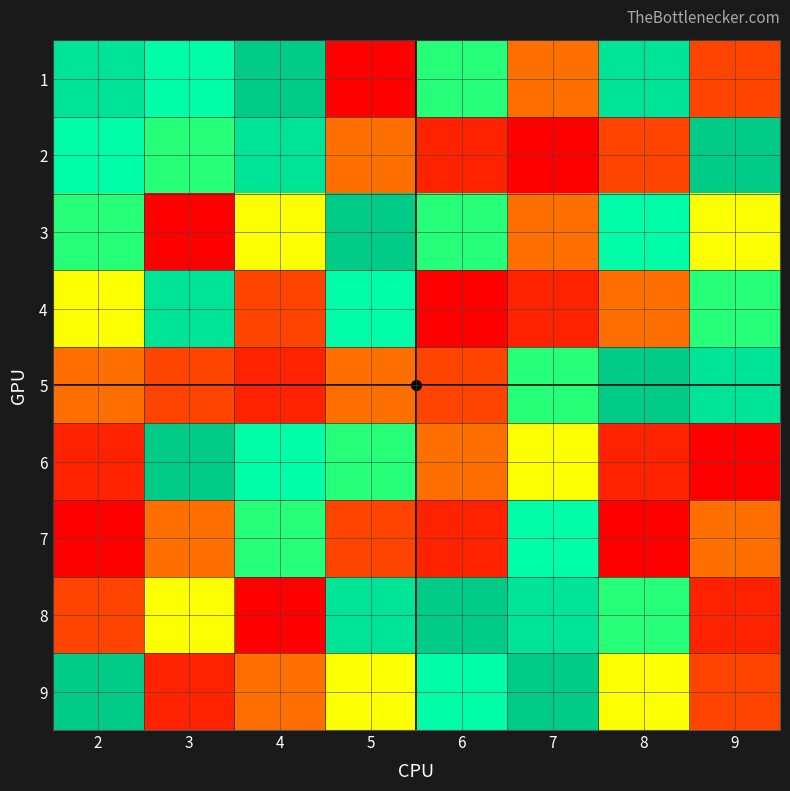

Reading left to right, what are all the values shown in this chart?

1: 2=8	3=7	4=9	5=1	6=6	7=4	8=8	9=3
2: 2=7	3=6	4=8	5=4	6=2	7=1	8=3	9=9
3: 2=6	3=1	4=5	5=9	6=6	7=4	8=7	9=5
4: 2=5	3=8	4=3	5=7	6=1	7=2	8=4	9=6
5: 2=4	3=3	4=2	5=4	6=3	7=6	8=9	9=8
6: 2=2	3=9	4=7	5=6	6=4	7=5	8=2	9=1
7: 2=1	3=4	4=6	5=3	6=2	7=7	8=1	9=4
8: 2=3	3=5	4=1	5=8	6=9	7=8	8=6	9=2
9: 2=9	3=2	4=4	5=5	6=7	7=9	8=5	9=3